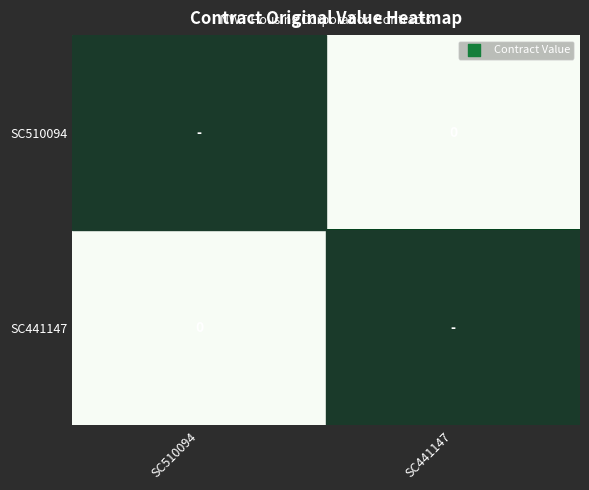

Is the value of SC441147 at SC510094 greater than the value of SC510094 at SC441147?

No